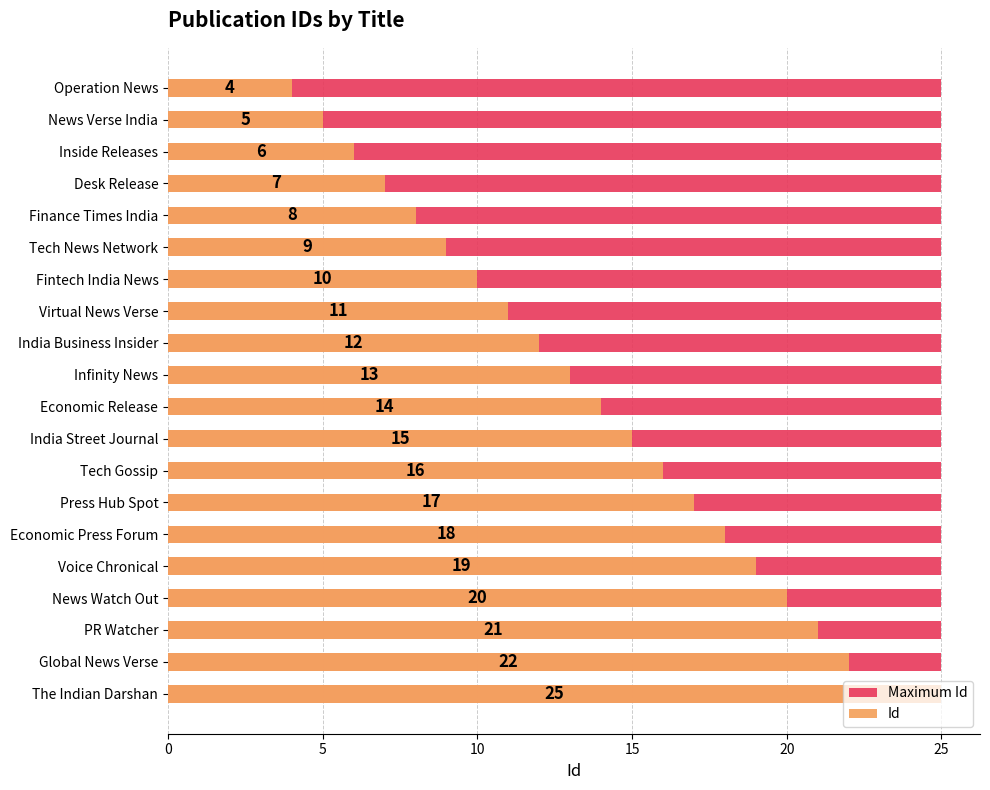

Does the chart contain stacked bars?

No